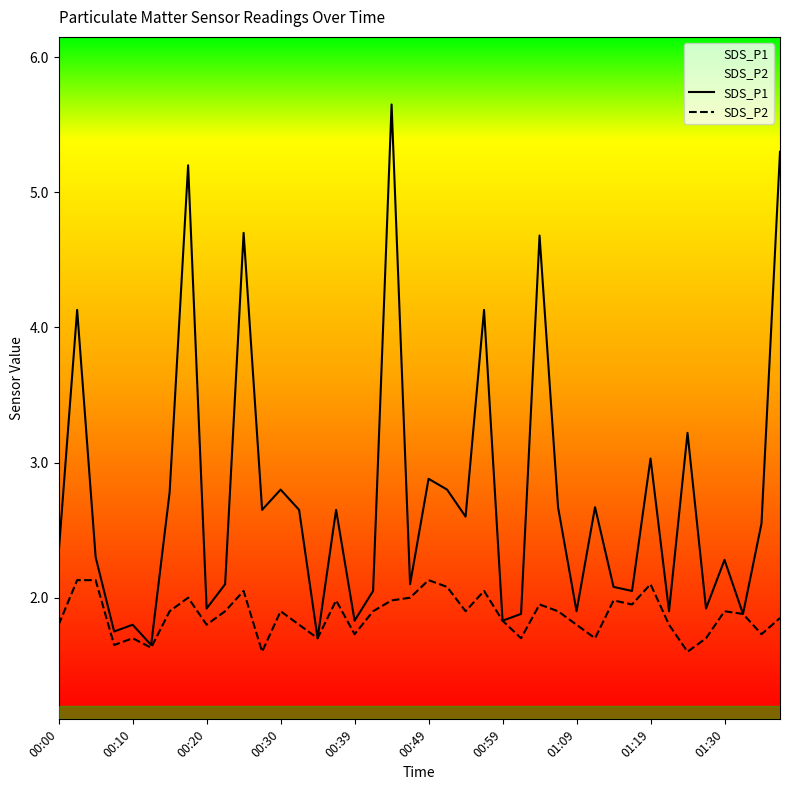

Is it true that SDS_P2 equals 1.7 at 01:35?

True